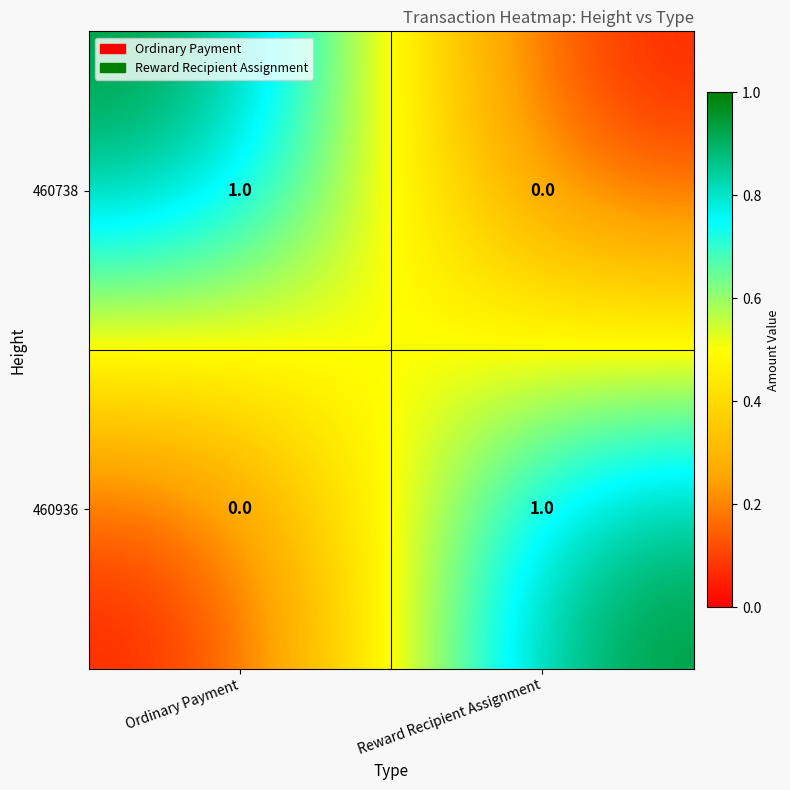

What is the difference between the highest and lowest values at Ordinary Payment?

1